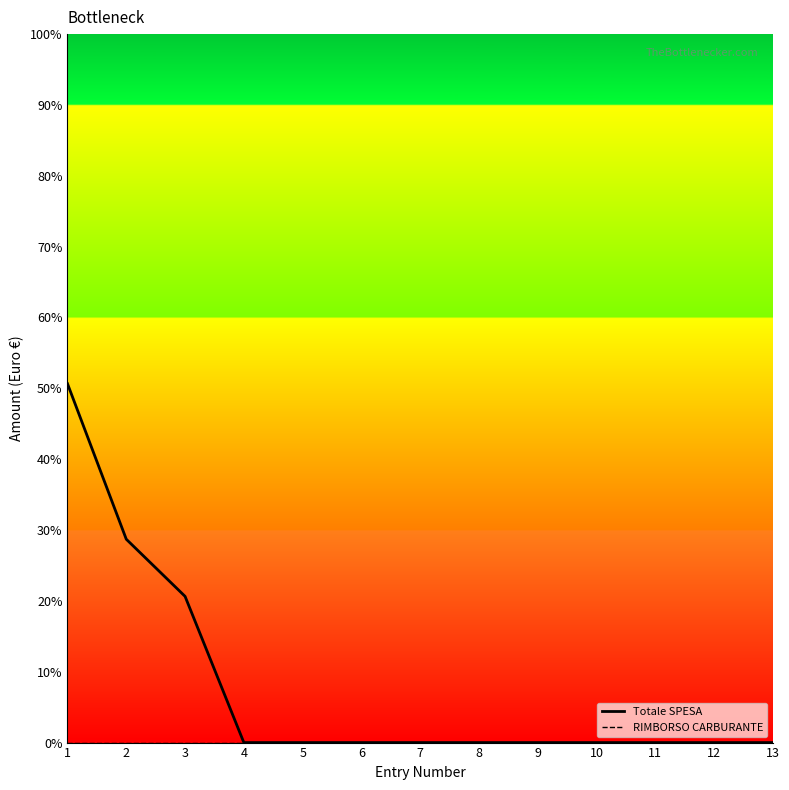

At which category is the sum across all series the highest?

1